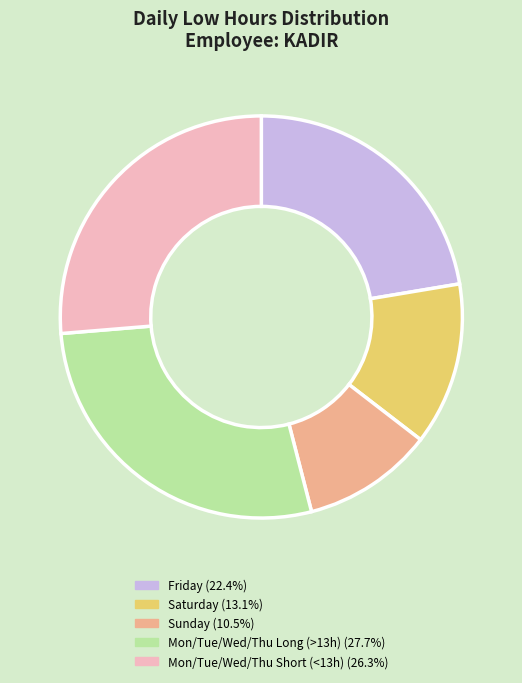

Do Mon/Tue/Wed/Thu Short (<13h) (26.3%) and Friday (22.4%) together represent more than half of the pie?

No